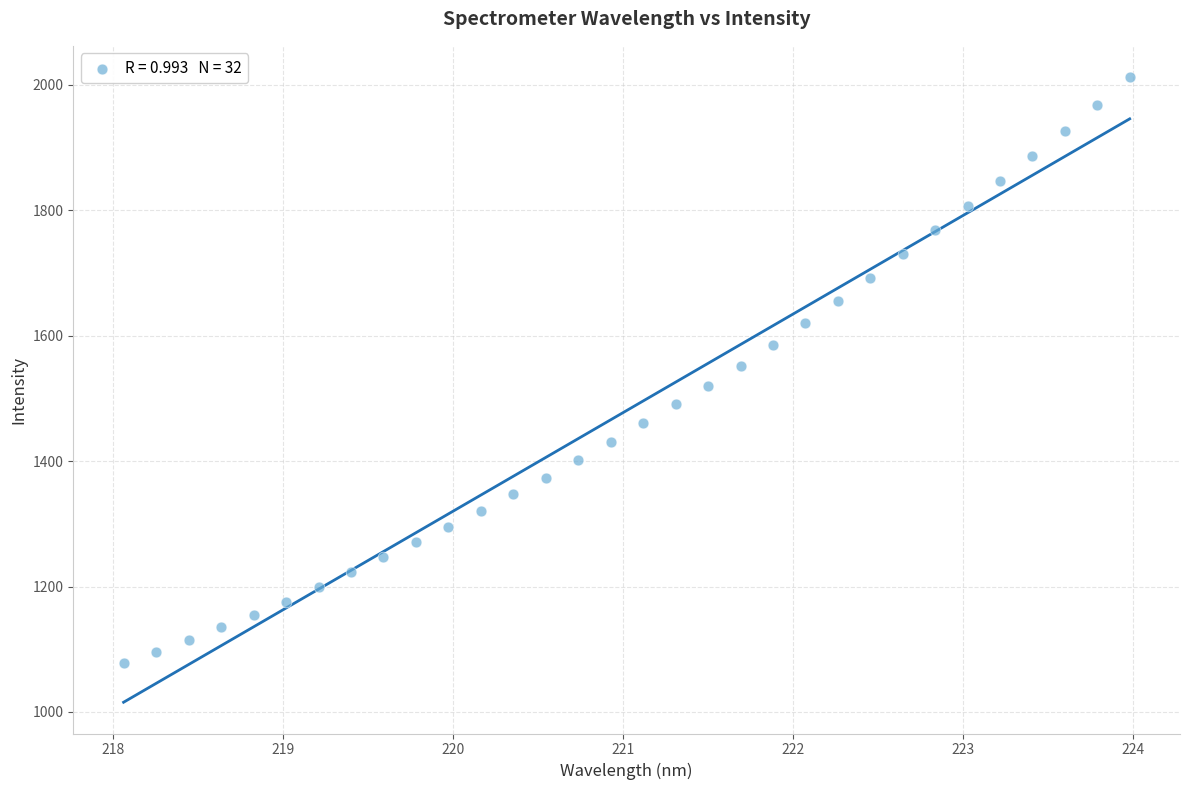

What is the range of X values (max minus min)?

5.9